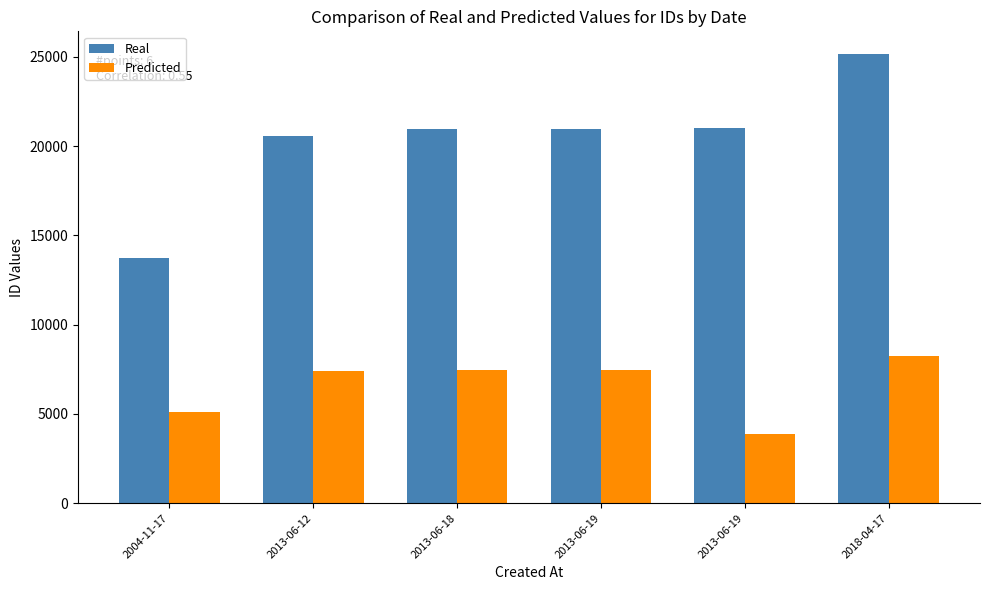

True or false: Predicted has a value of 10418 at 2013-06-18.

False